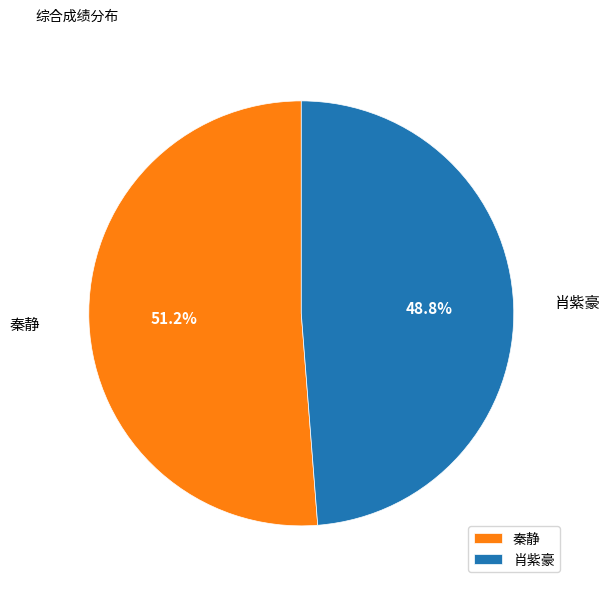

Combined, do 秦静 and 肖紫豪 account for over 50%?

Yes